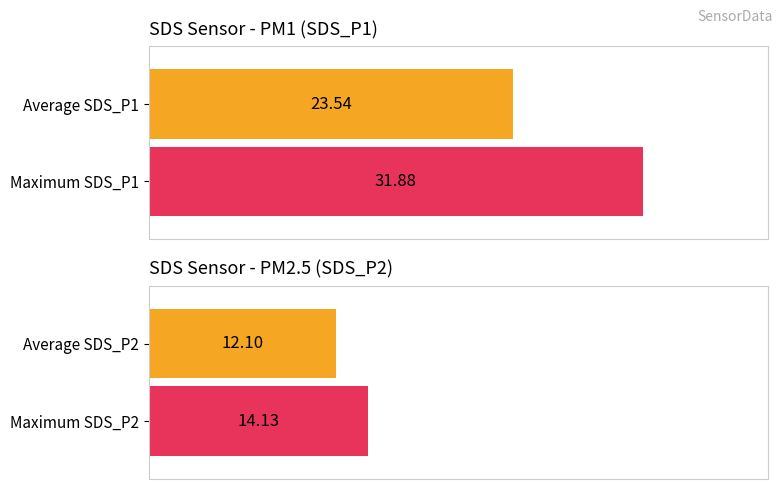

Which series has the widest spread of values?

SDS_P1